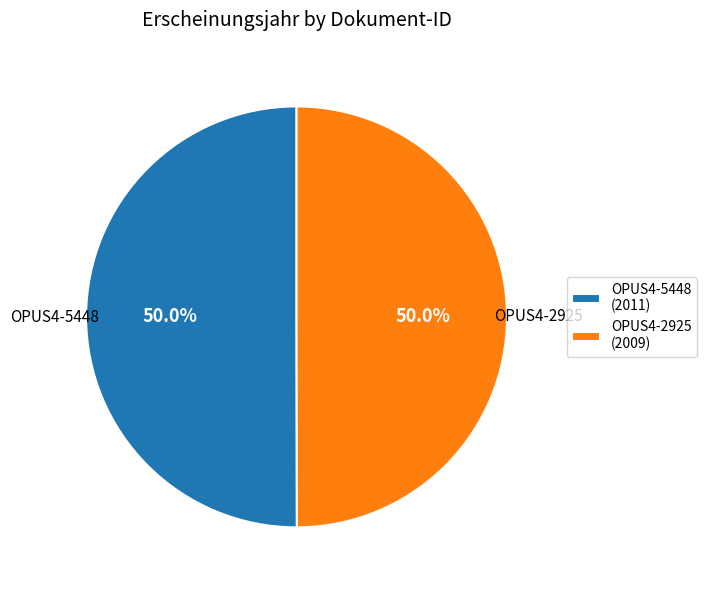

To the nearest percent, what percentage of the pie is OPUS4-5448?

50%